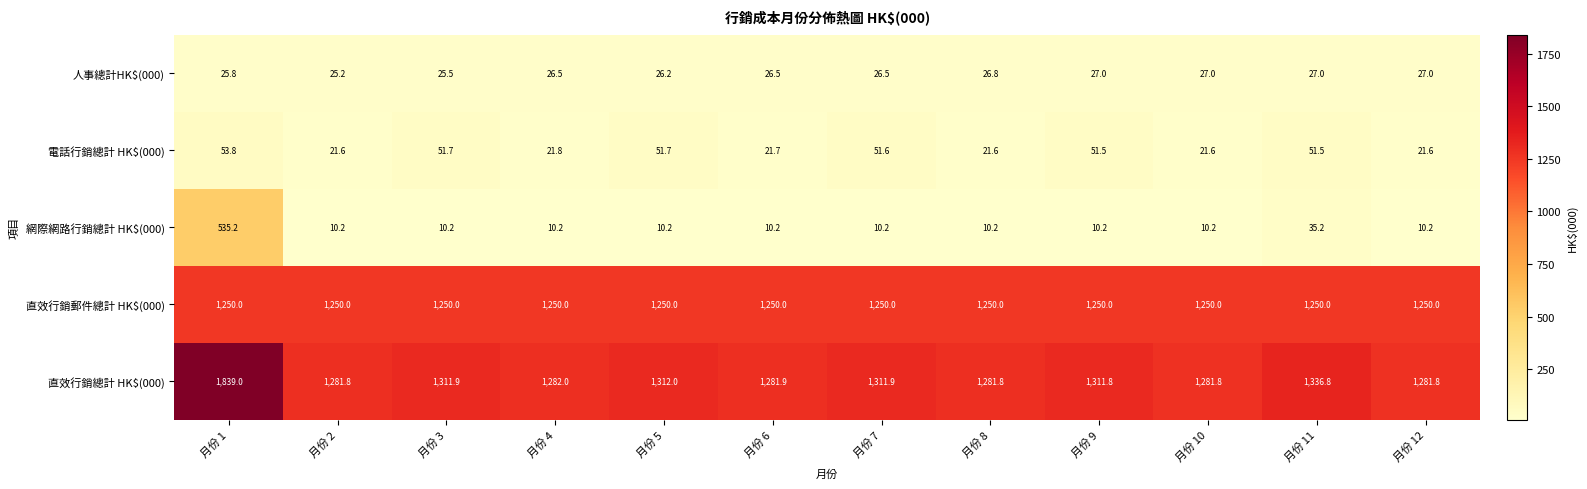

Which series has the widest spread of values?

直效行銷總計 HK$(000)